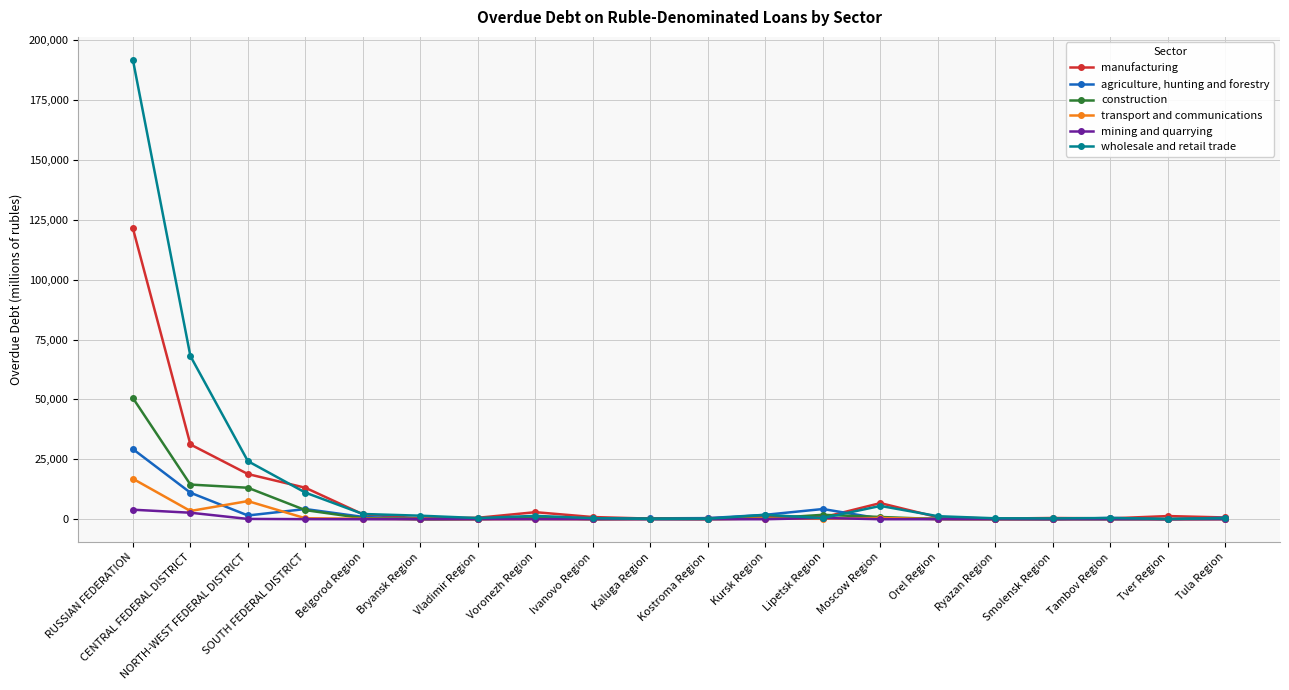

The value of agriculture, hunting and forestry at RUSSIAN FEDERATION is 51017. True or false?

False